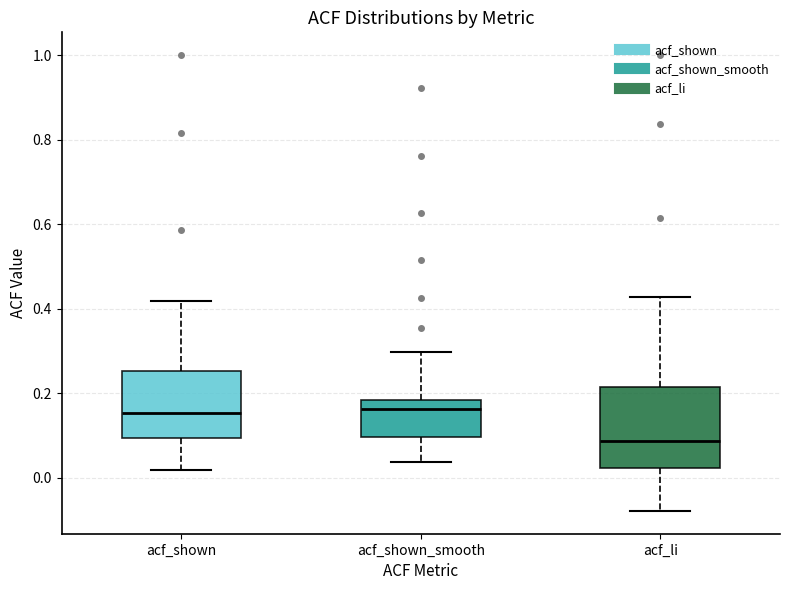

Where does the lower whisker of the box for acf_shown end on the y-axis? The values are not printed on the chart, so give them approximately, as read against the axis.

0.02